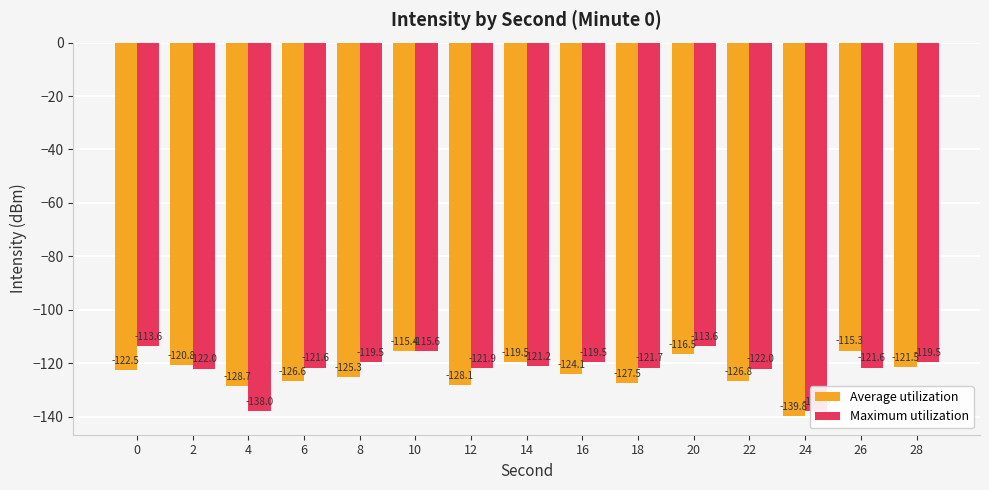

Which series has the largest total across all categories?

Maximum utilization